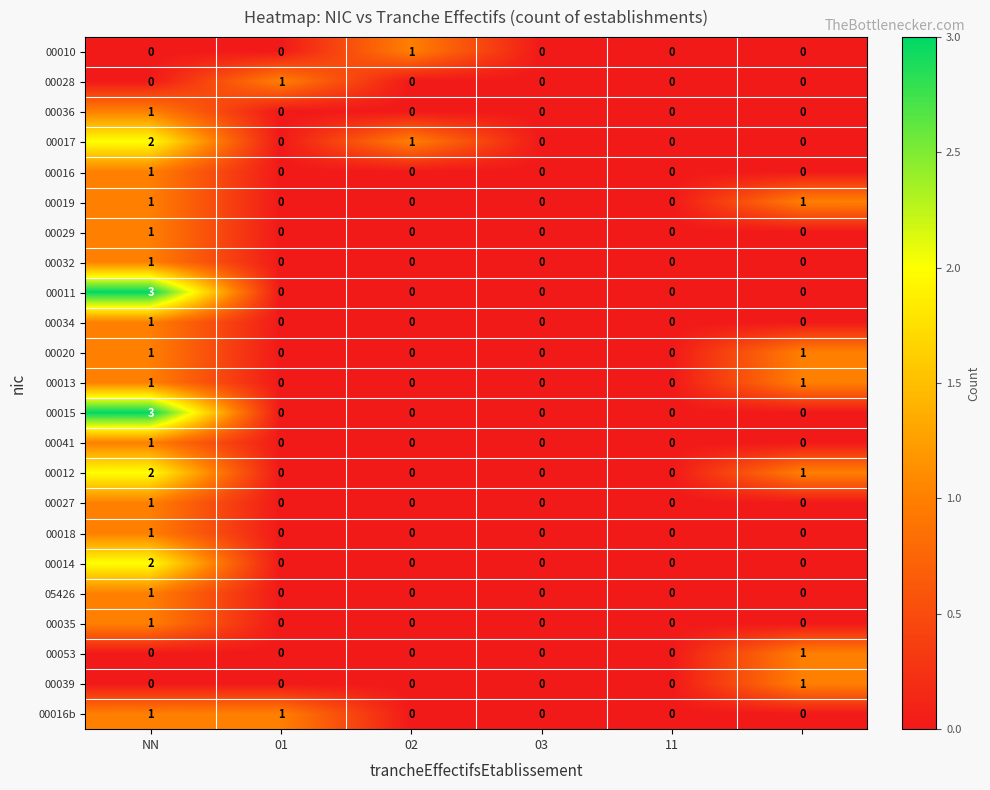

What is the difference between the maximum and minimum values in the 00015 series?

3